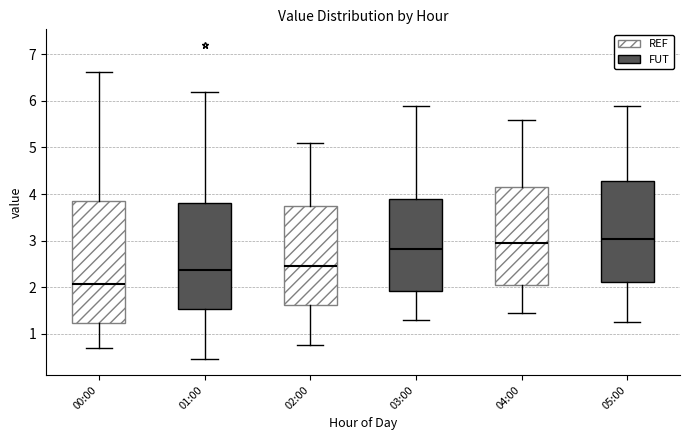

Where does the lower whisker of the box for 01:00 end on the y-axis? The values are not printed on the chart, so give them approximately, as read against the axis.

0.5